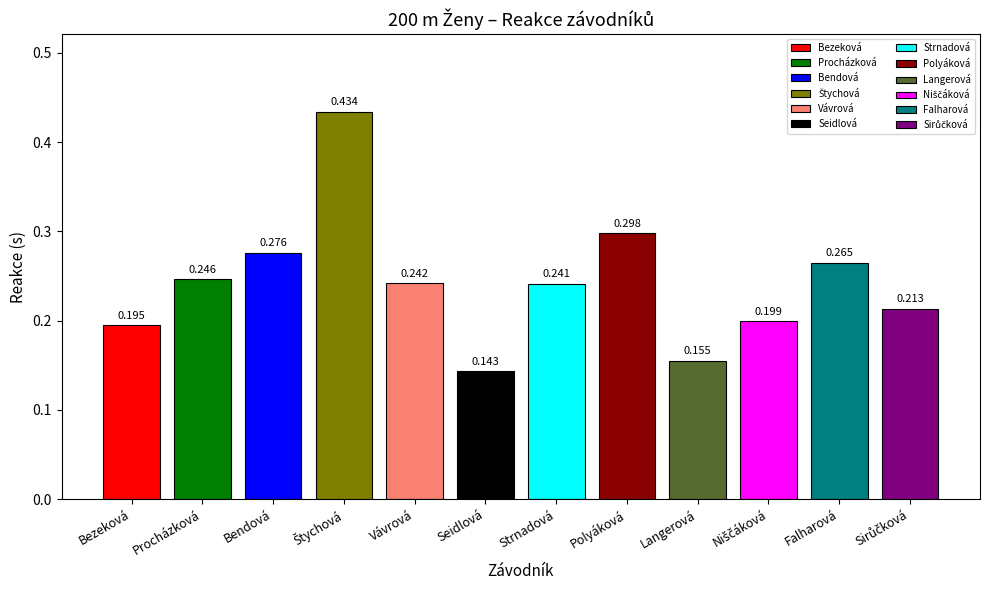

Which category has the highest value across all series?

Štychová